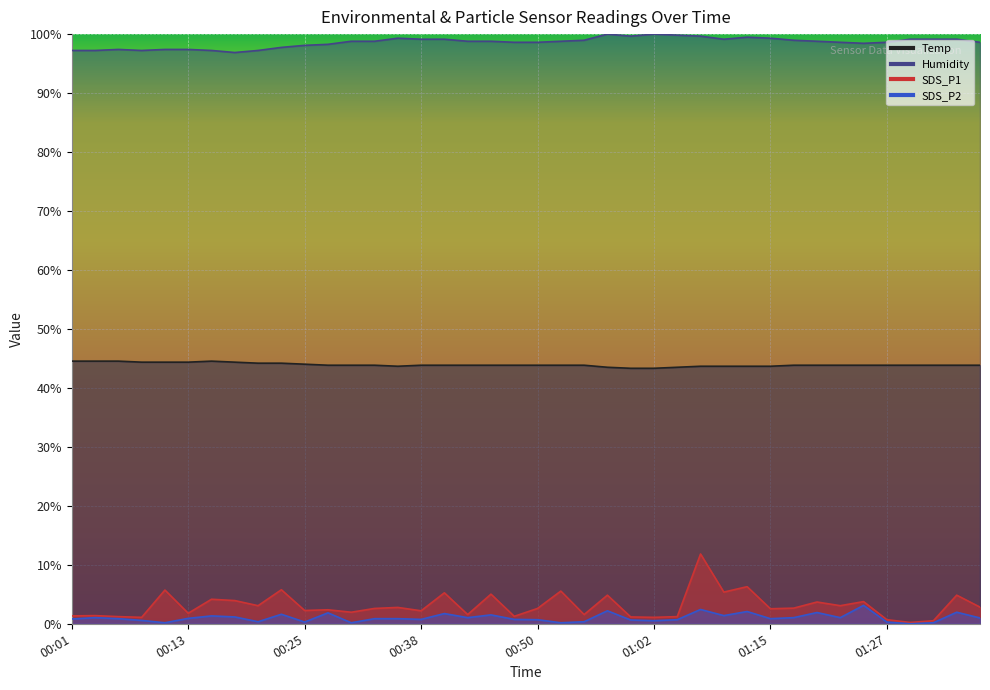

What is the greatest value displayed?

100.0